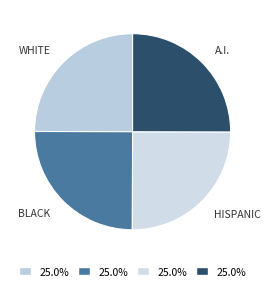

Count the number of slices in the pie.

4